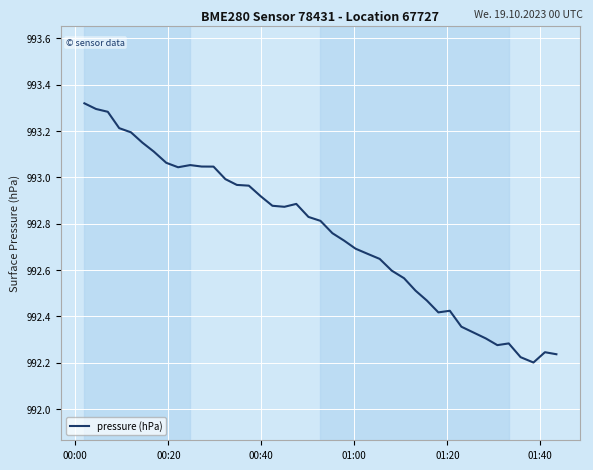

What is the difference between the maximum and minimum values?

1.1